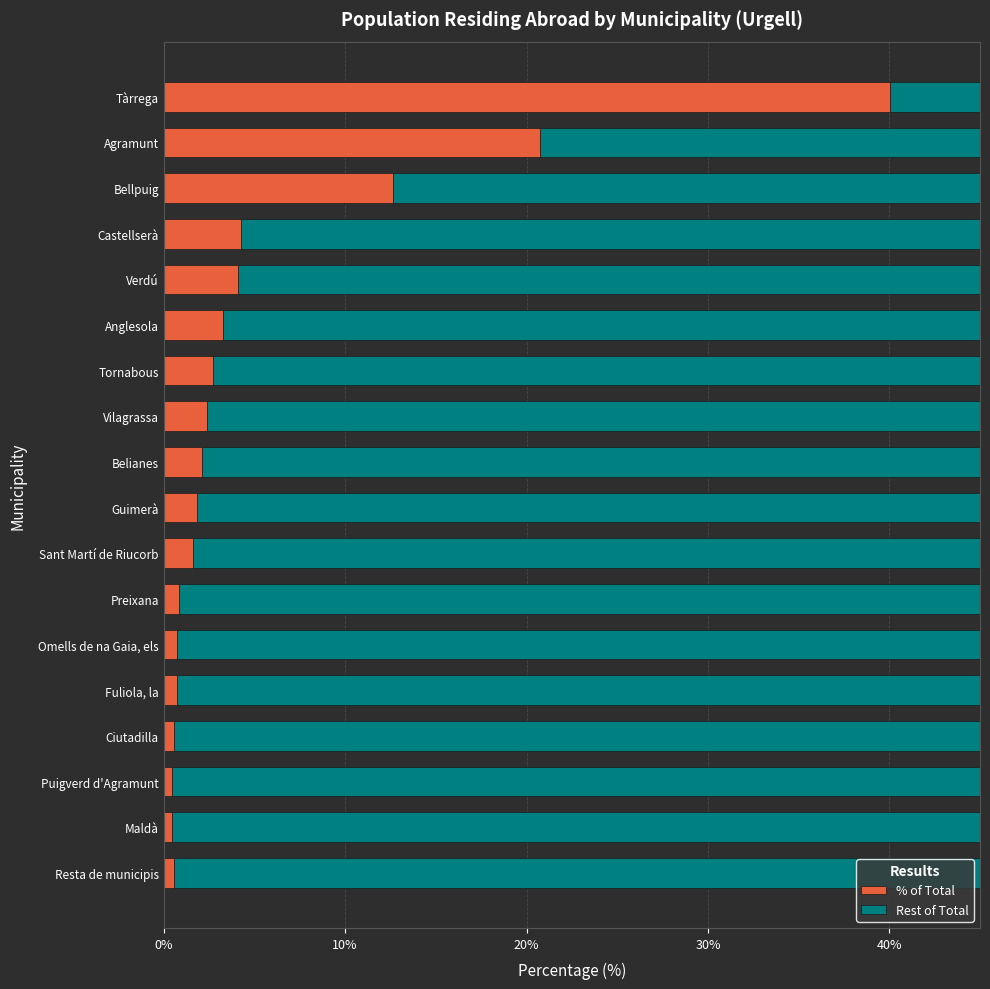

The % of Total series shows 3.3 at Anglesola. True or false?

True